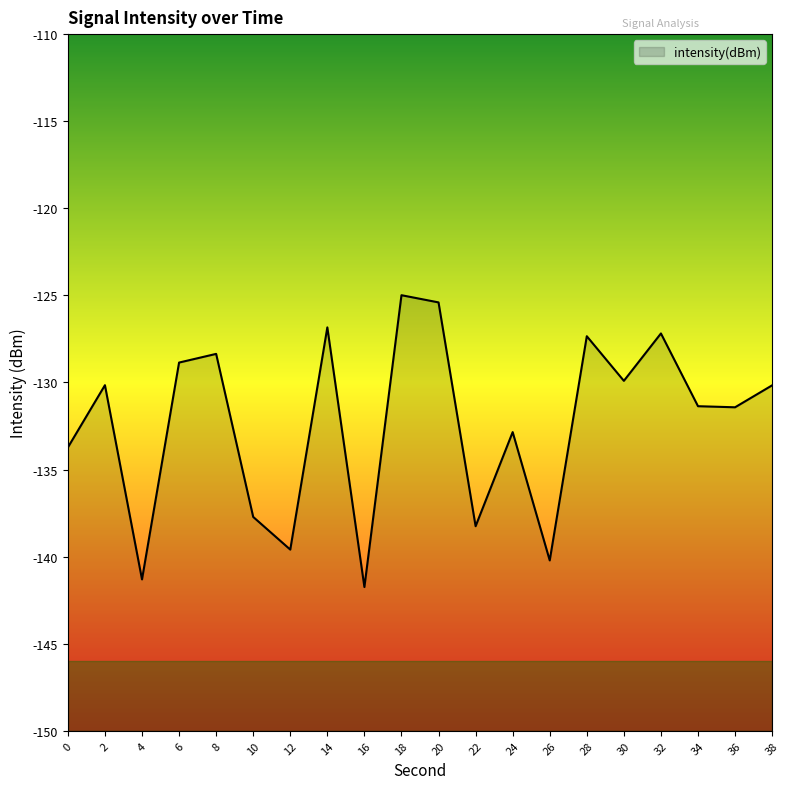

Reading left to right, list all the values displayed in this chart.

0=-133.7	2=-130.2	4=-141.3	6=-128.9	8=-128.4	10=-137.7	12=-139.6	14=-126.8	16=-141.7	18=-125.0	20=-125.4	22=-138.3	24=-132.9	26=-140.2	28=-127.3	30=-129.9	32=-127.2	34=-131.4	36=-131.4	38=-130.2